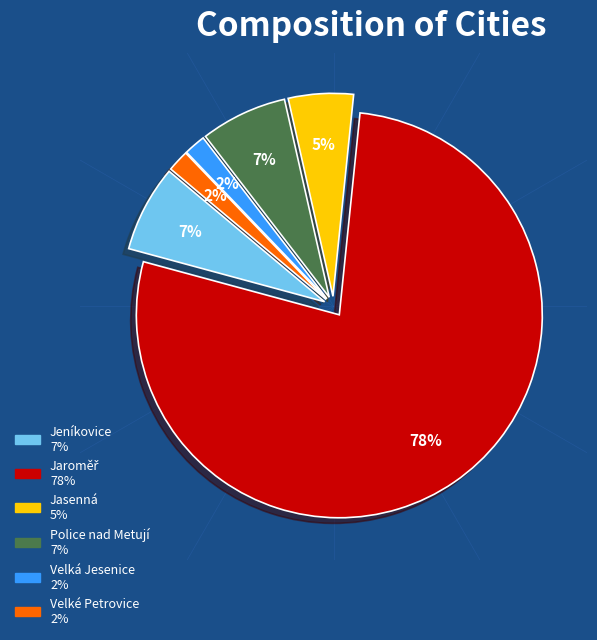

Does any single category account for the majority?

Yes